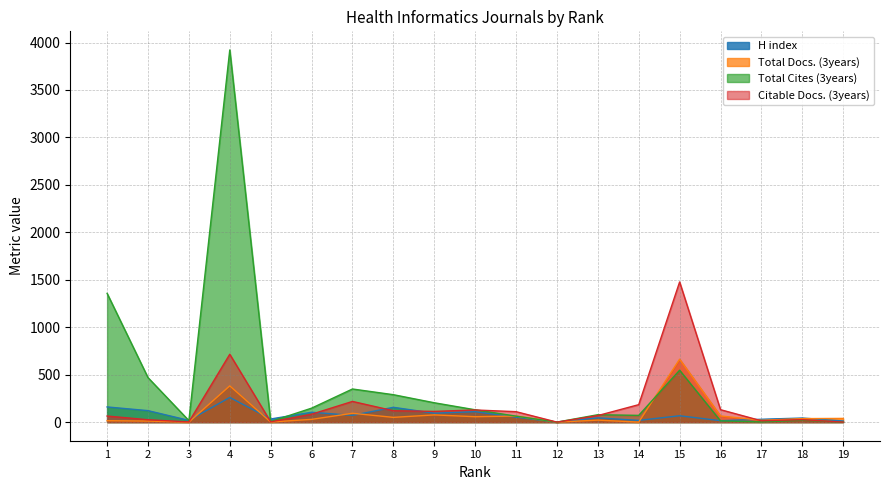

How many values in Citable Docs. (3years) are above zero?

17